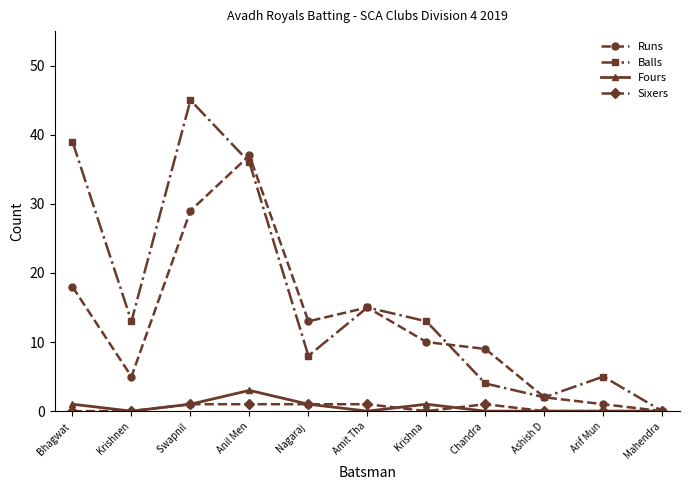

What are all the series names shown in the legend?

Runs, Balls, Fours, Sixers